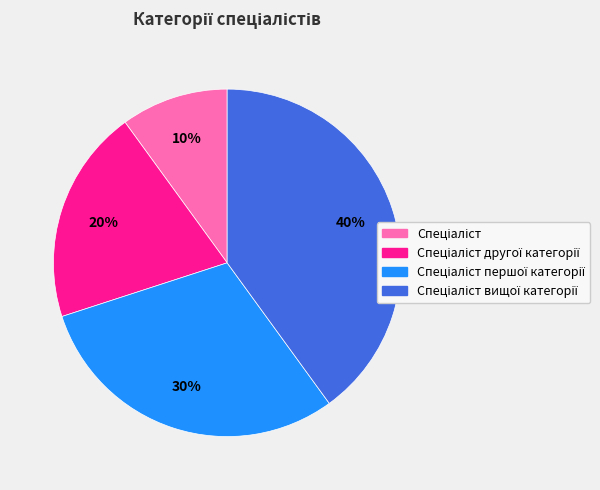

Does any single category account for the majority?

No